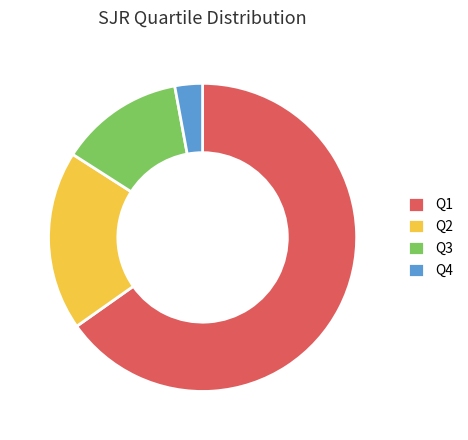

Between Q4 and Q2, which is larger?

Q2